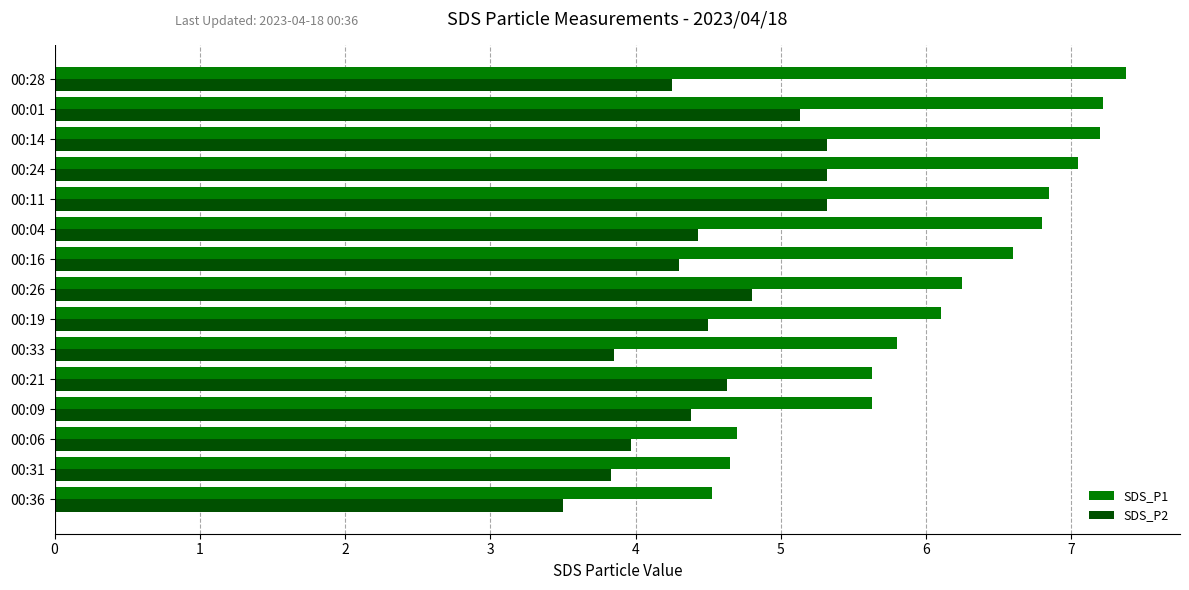

Between 00:36 and 00:24, which series saw the biggest shift?

SDS_P1